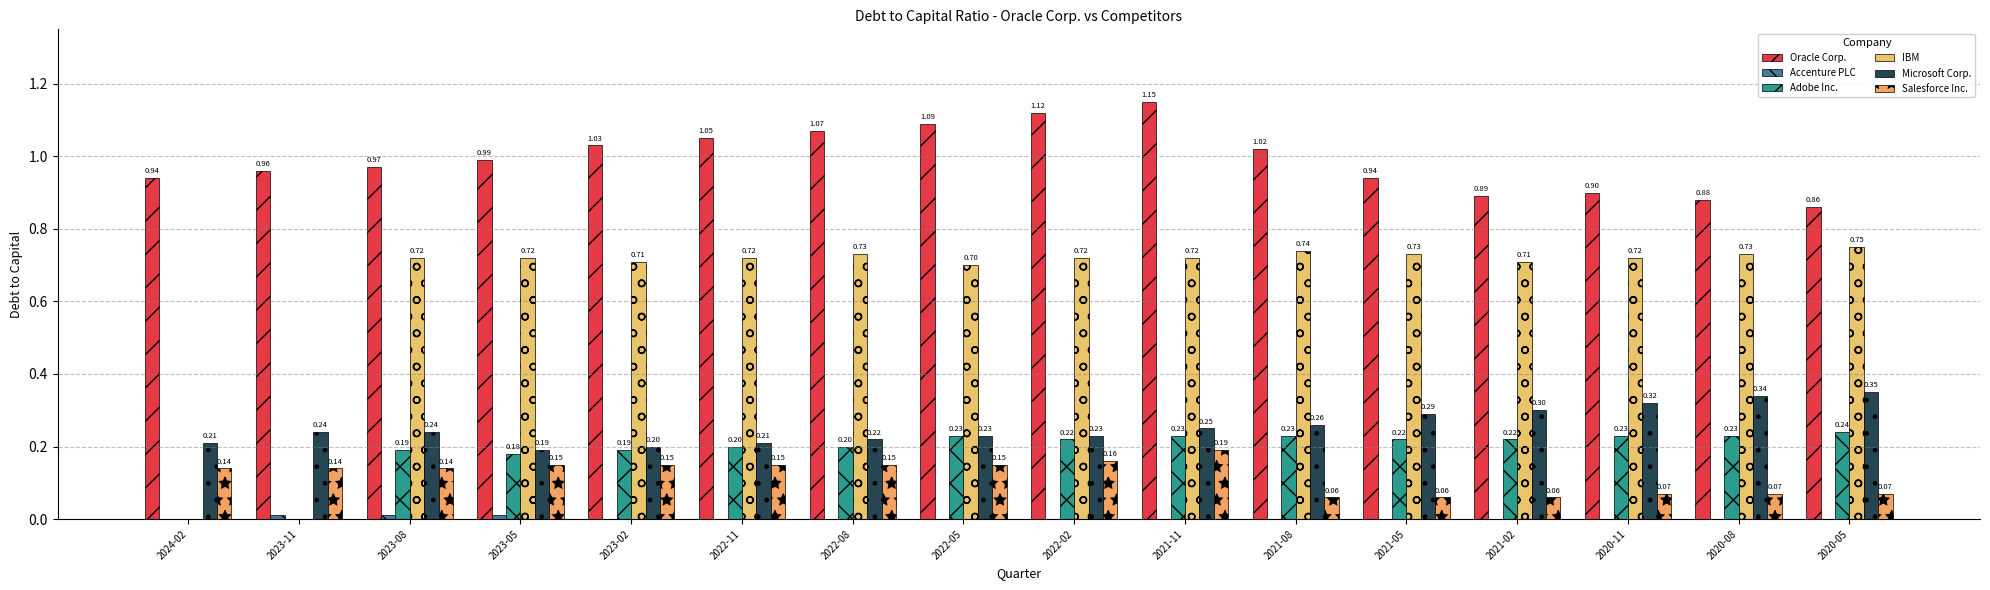

Are the bars grouped side by side (vs. stacked)?

Yes